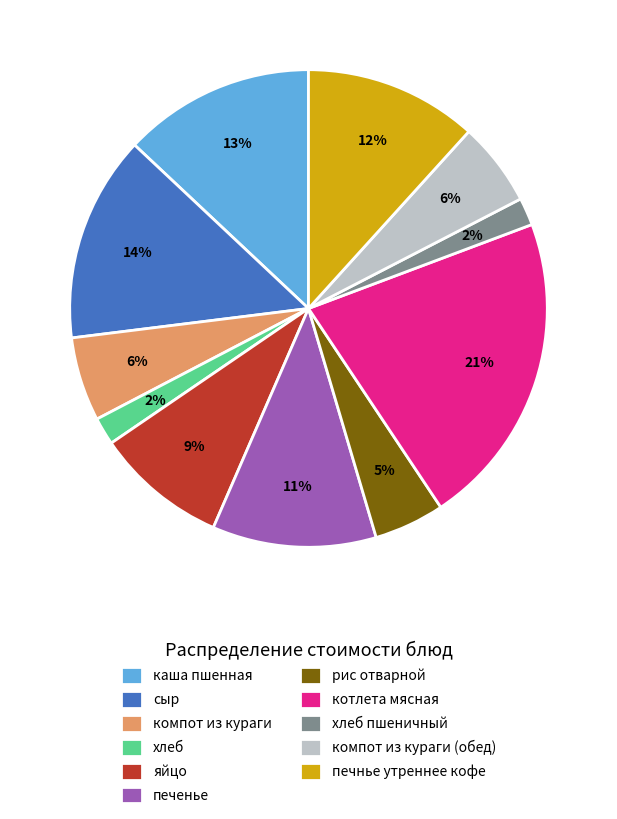

Between котлета мясная and сыр, which is larger?

котлета мясная